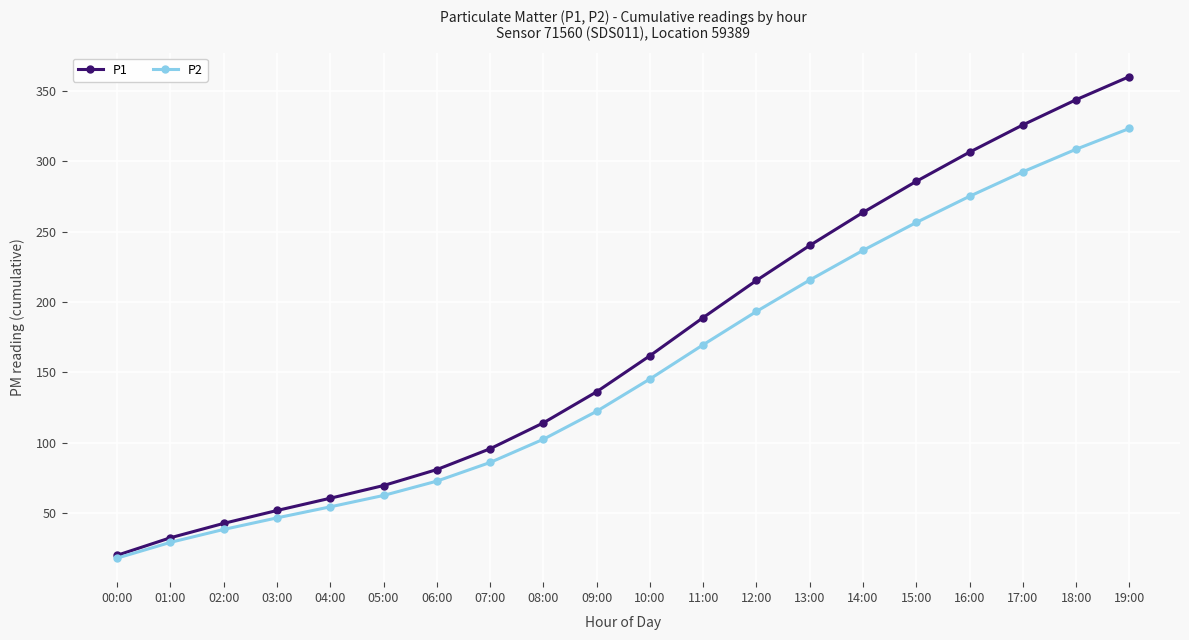

True or false: P1 has more than 2 points higher than both neighbors.

False